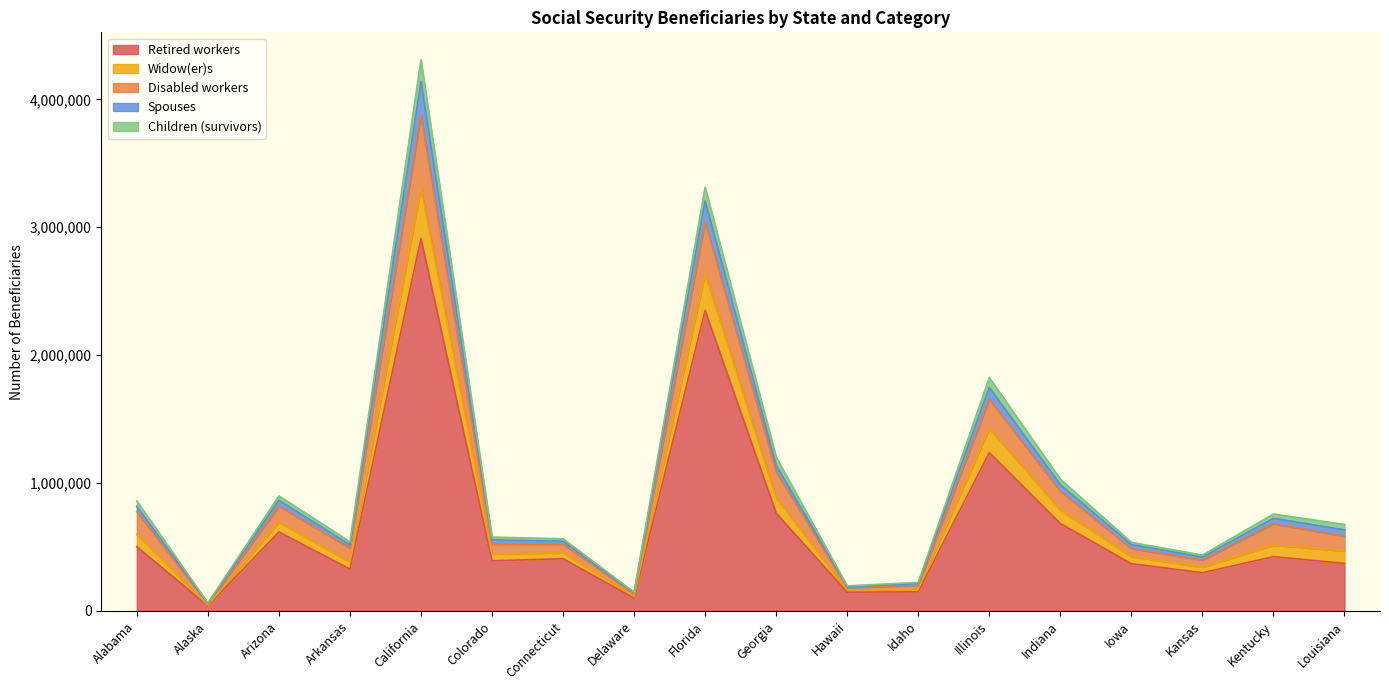

True or false: Disabled workers has more than 2 interior local peaks.

True